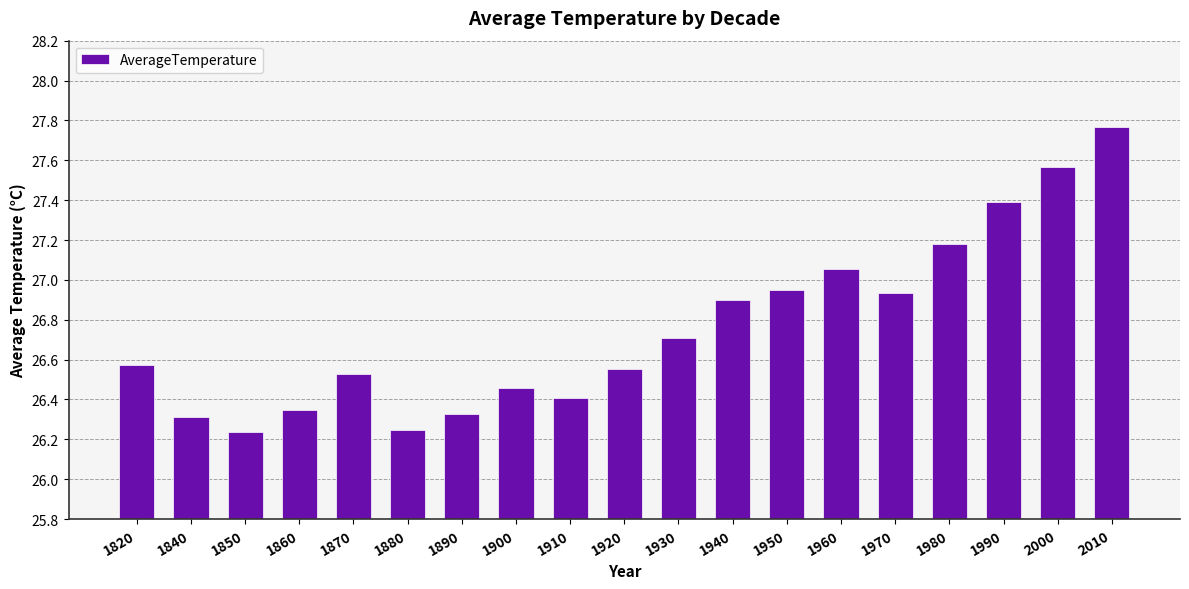

Which category has the highest value across all series?

2010